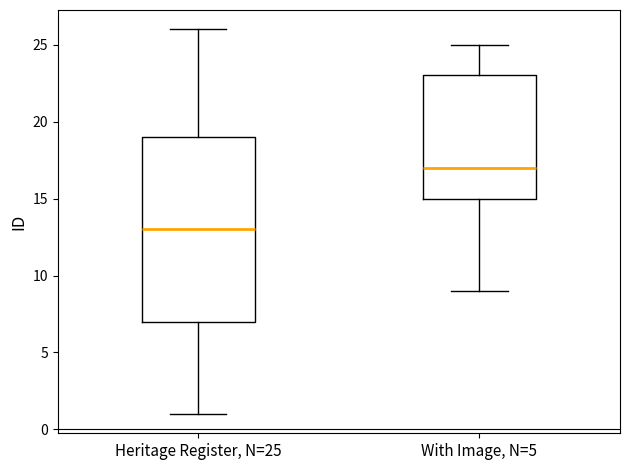

Comparing the boxes themselves (not the whiskers), which one is the tallest?

Heritage Register, N=25